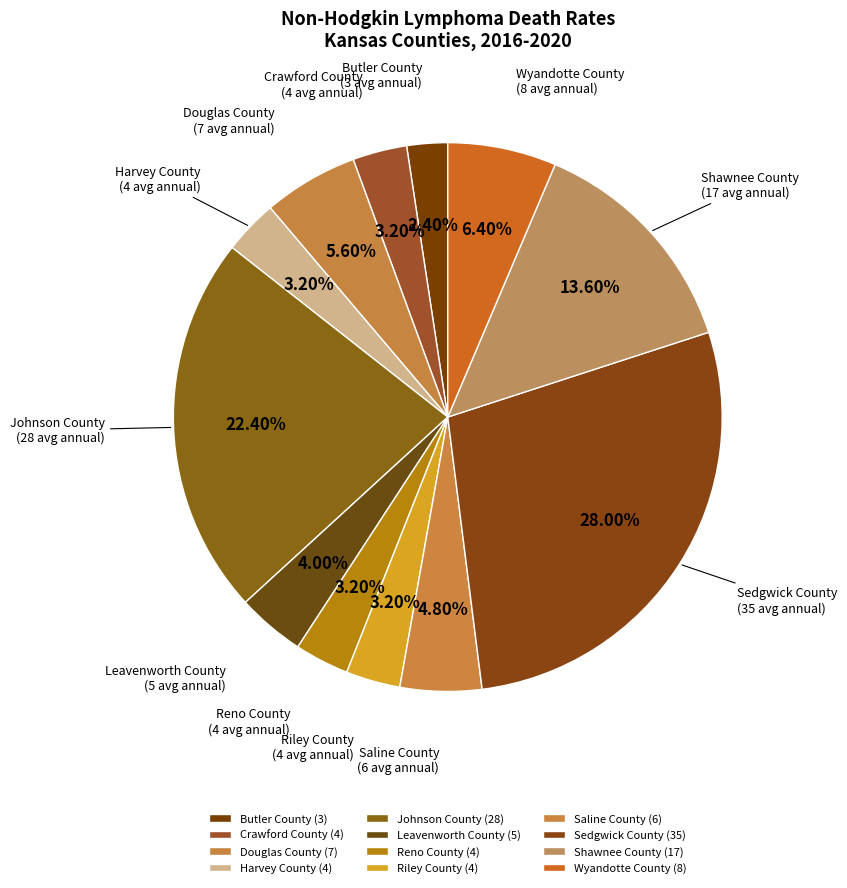

Is there any slice that represents more than half of the pie?

No